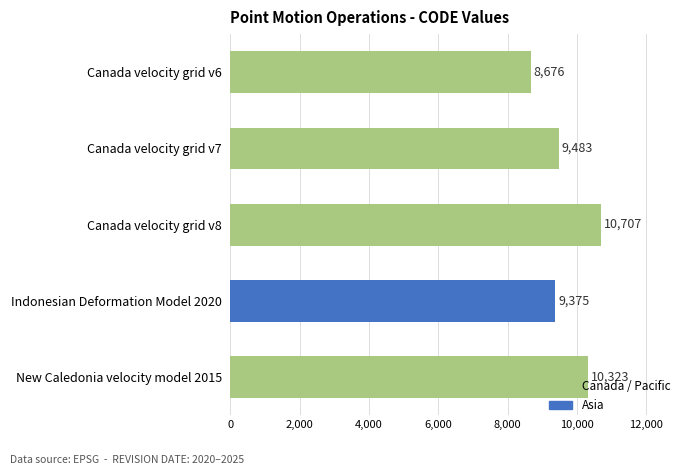

The chart shows a value of 9375 at Indonesian Deformation Model 2020. True or false?

True